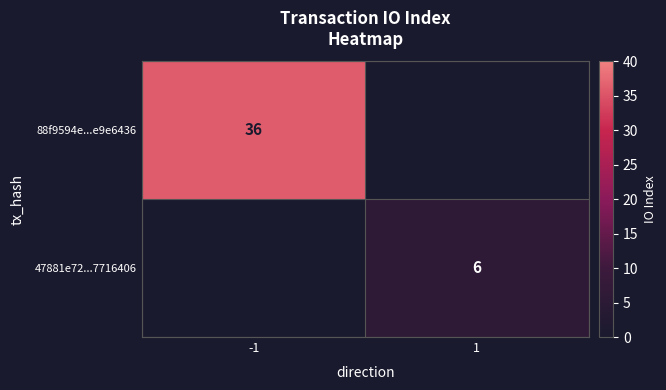

Is the value of 88f9594e...e9e6436 at -1 greater than the value of 47881e72...7716406 at 1?

Yes